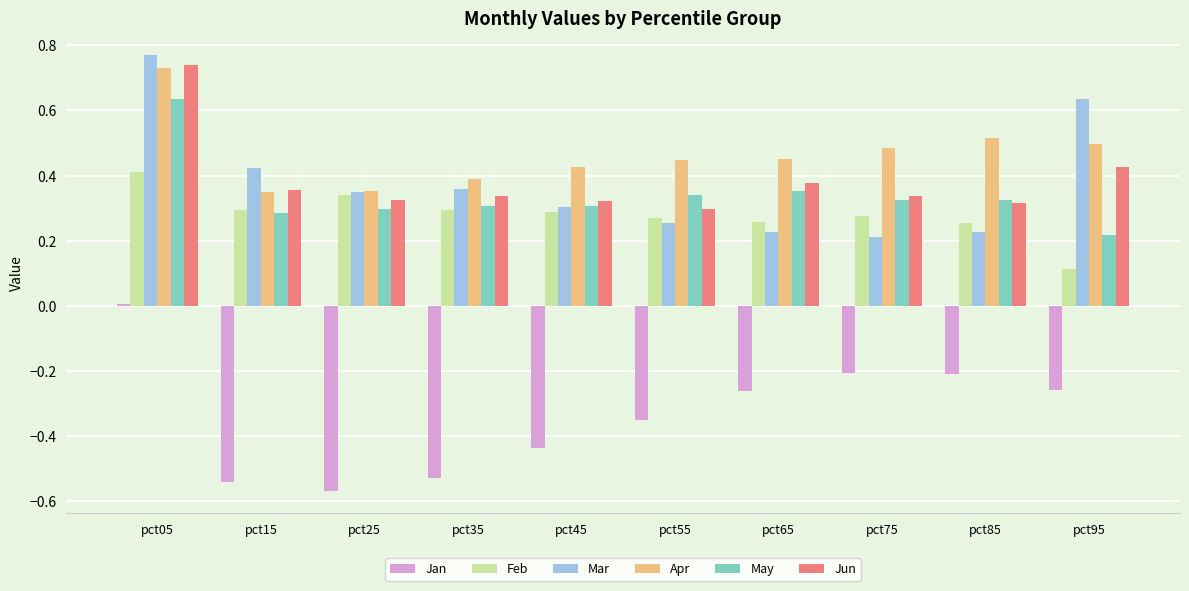

At how many categories does at least one series exceed 0?

10